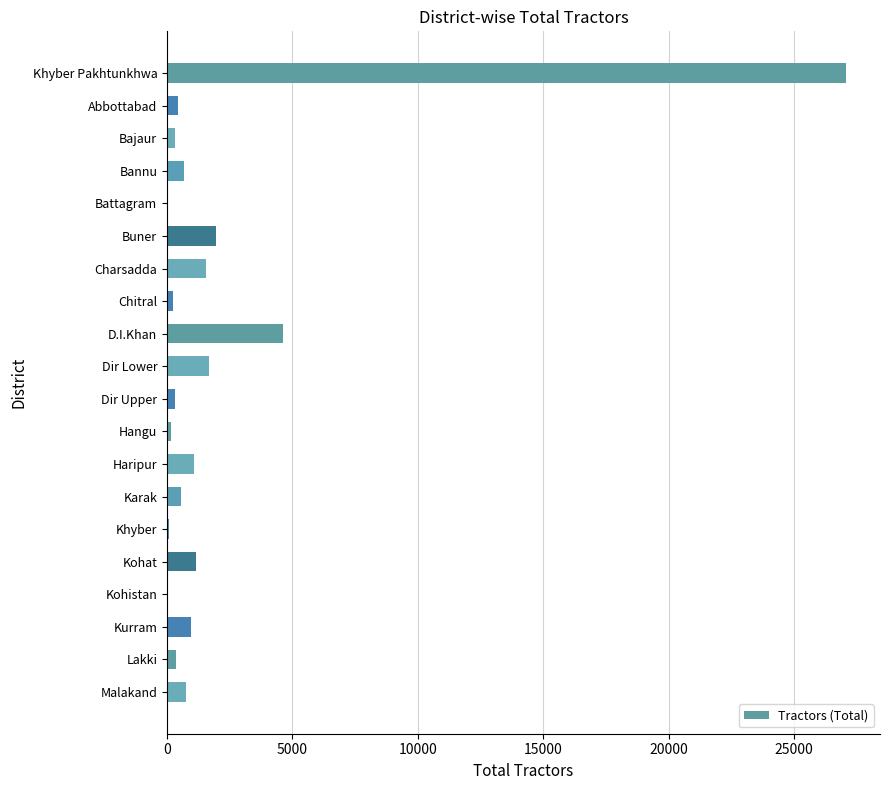

How many distinct data groups are displayed?

1